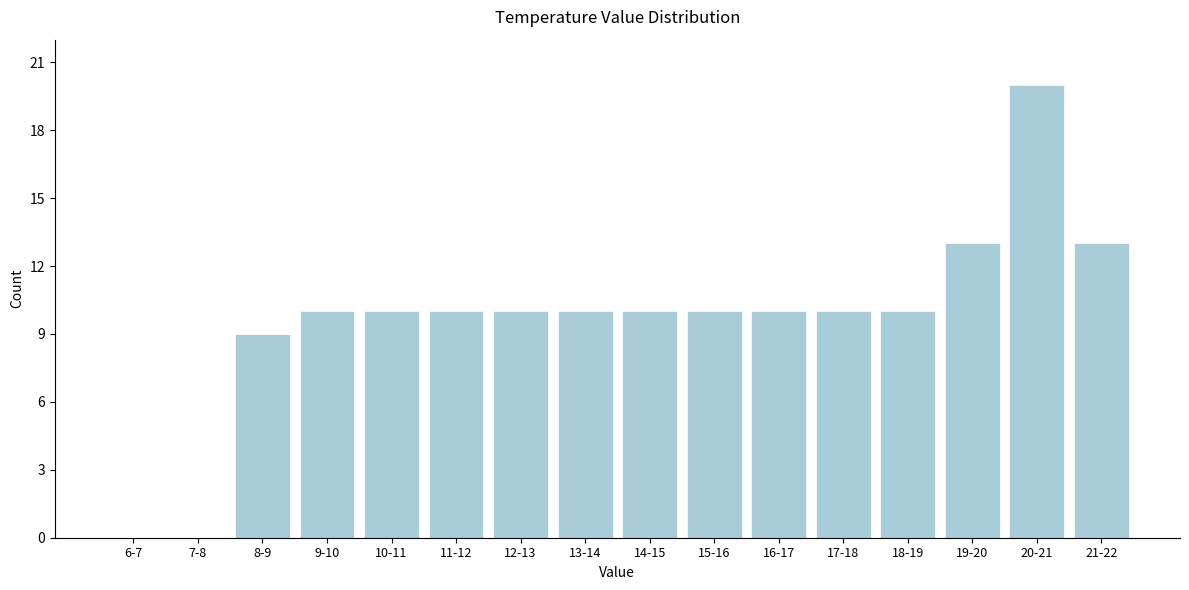

Reading left to right, what are all the values shown in this chart?

6-7=0	7-8=0	8-9=9	9-10=10	10-11=10	11-12=10	12-13=10	13-14=10	14-15=10	15-16=10	16-17=10	17-18=10	18-19=10	19-20=13	20-21=20	21-22=13